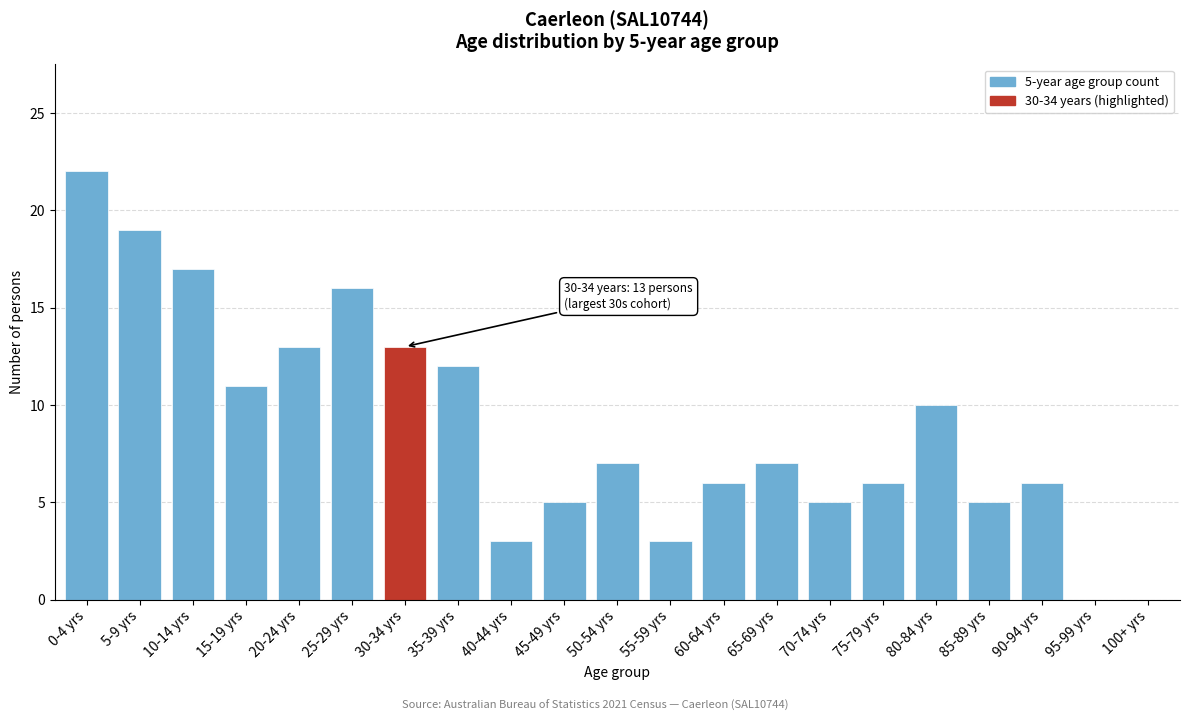

Reading right to left, list all the values displayed in this chart.

100+ yrs=0	95-99 yrs=0	90-94 yrs=6	85-89 yrs=5	80-84 yrs=10	75-79 yrs=6	70-74 yrs=5	65-69 yrs=7	60-64 yrs=6	55-59 yrs=3	50-54 yrs=7	45-49 yrs=5	40-44 yrs=3	35-39 yrs=12	30-34 yrs=13	25-29 yrs=16	20-24 yrs=13	15-19 yrs=11	10-14 yrs=17	5-9 yrs=19	0-4 yrs=22